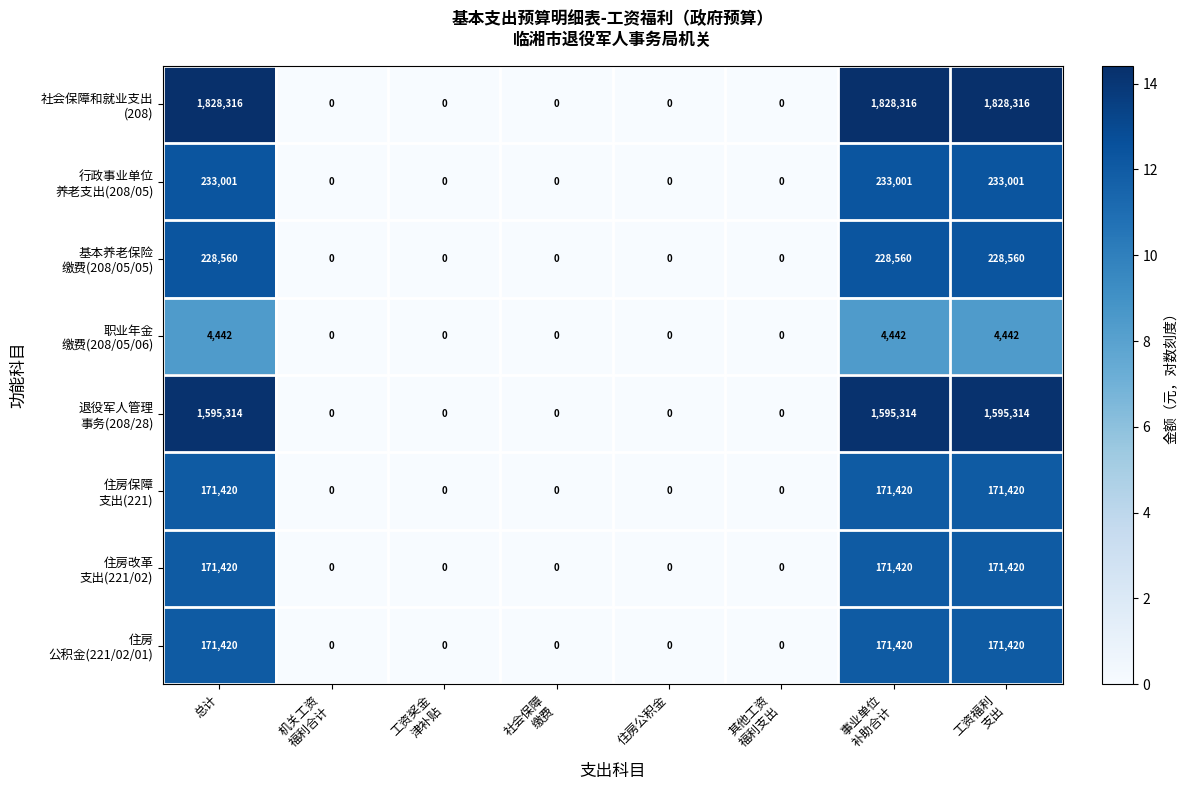

At how many categories does at least one series exceed 1154653?

3